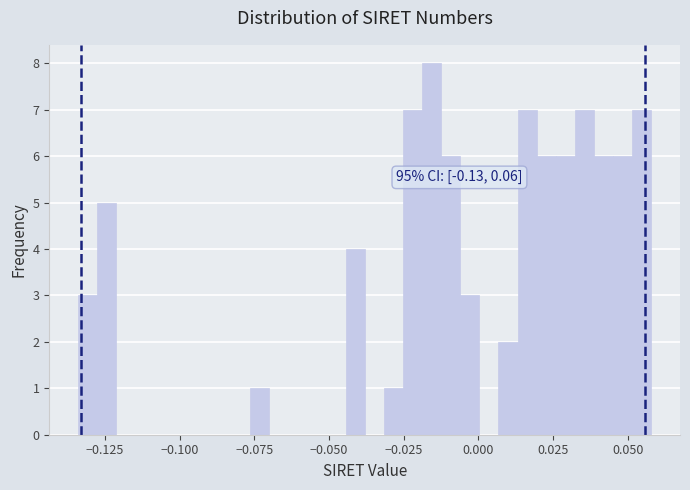

Read against the x-axis, roughly where is the centre of the tallest bar?

-0.015